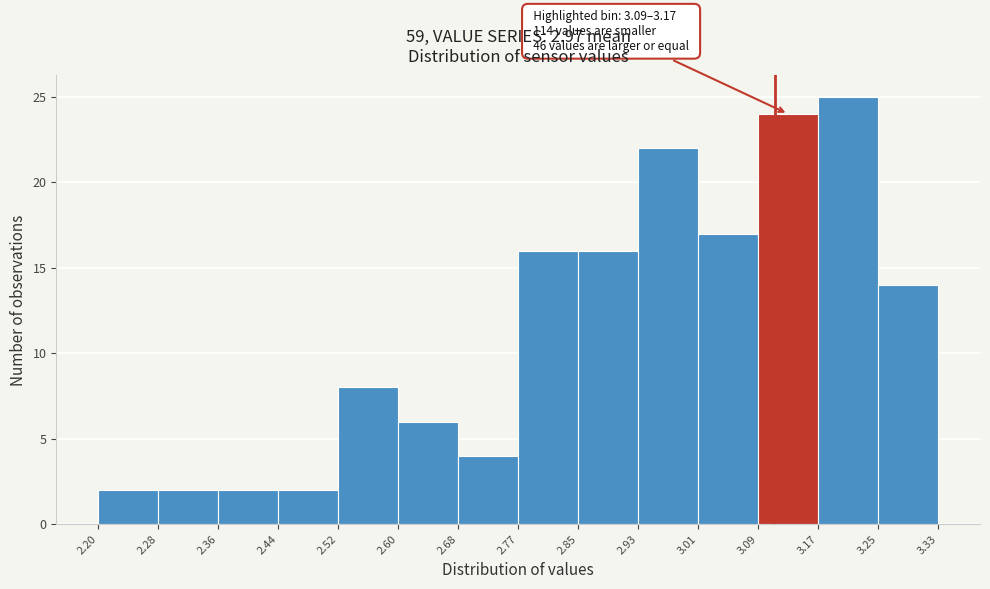

Over which range of the x-axis is the bar tallest?

3.17 to 3.25